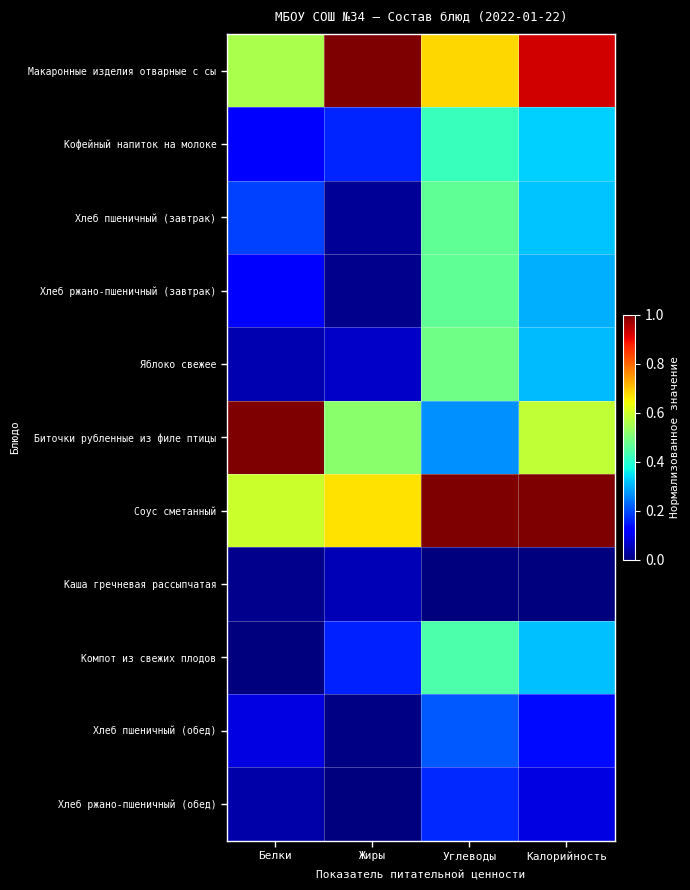

At which category does the chart reach its peak across all series?

Жиры